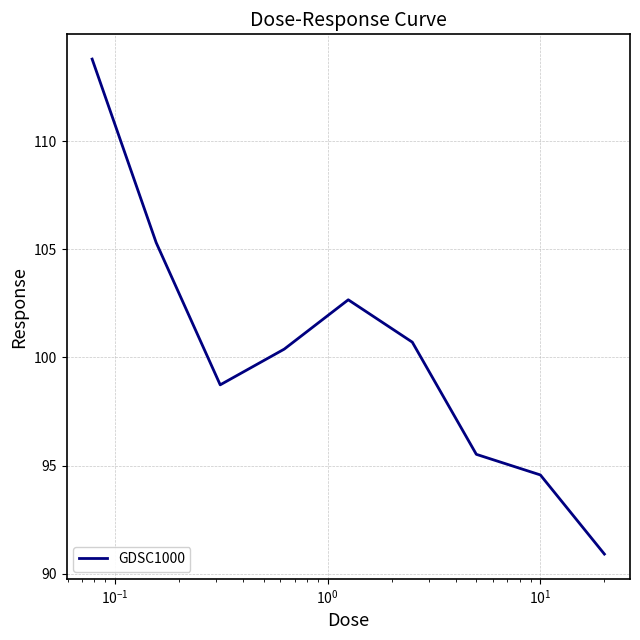

How many values are below 100?

4